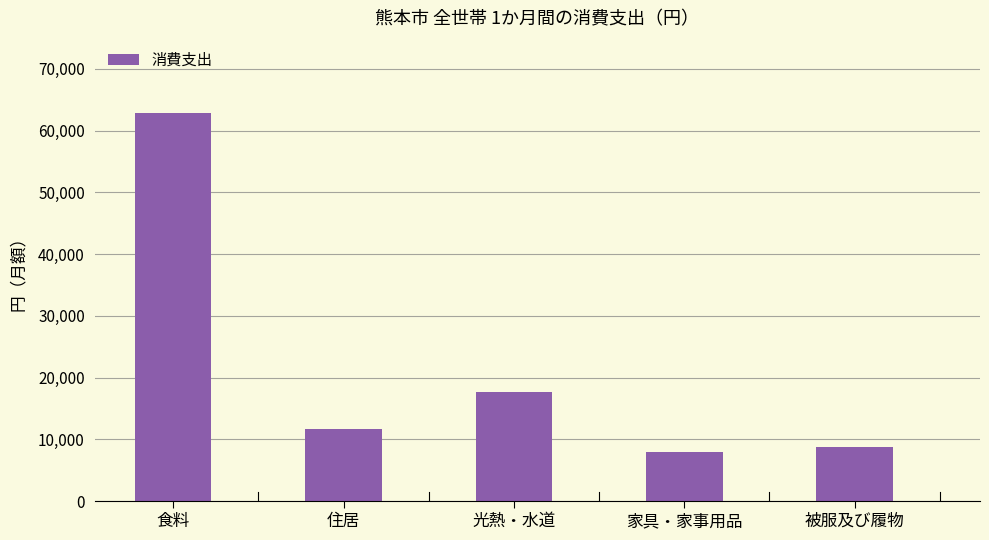

Which has a higher value, 住居 or 家具・家事用品?

住居